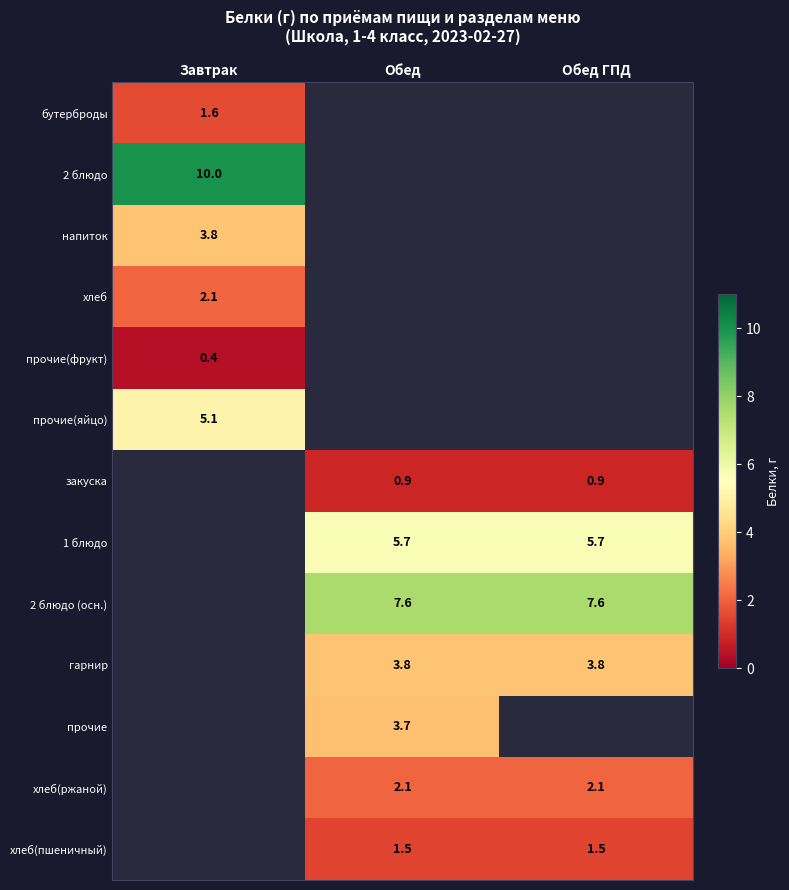

Is it true that хлеб(пшеничный) equals 1.5 at Обед?

True